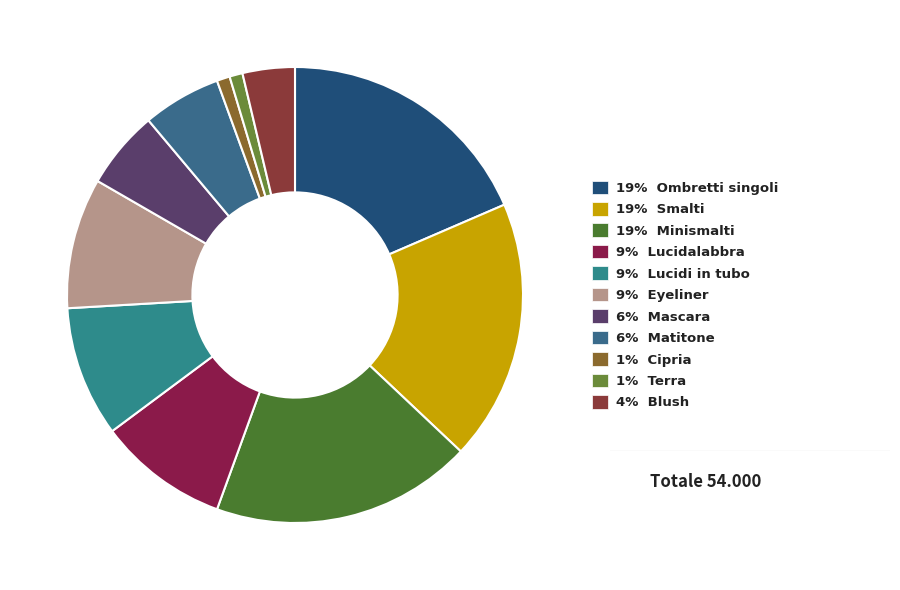

Count the number of slices in the pie.

11